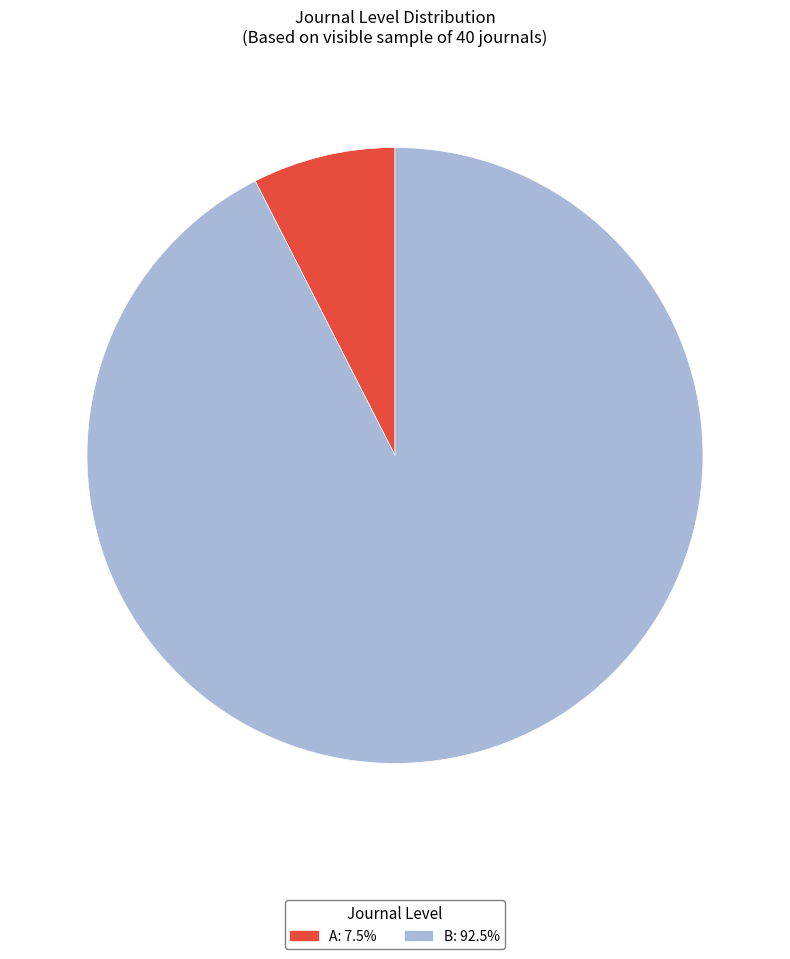

Which slice is the smallest?

A